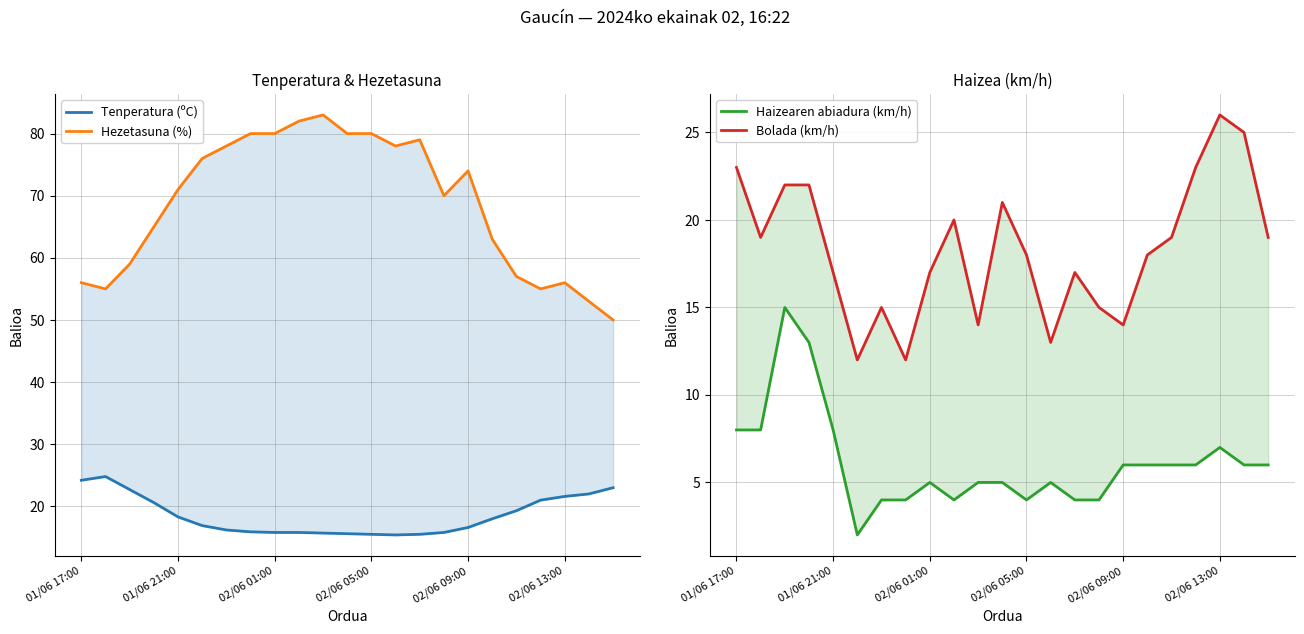

What value does the Haizearen abiadura (km/h) series have at 22?

6.0